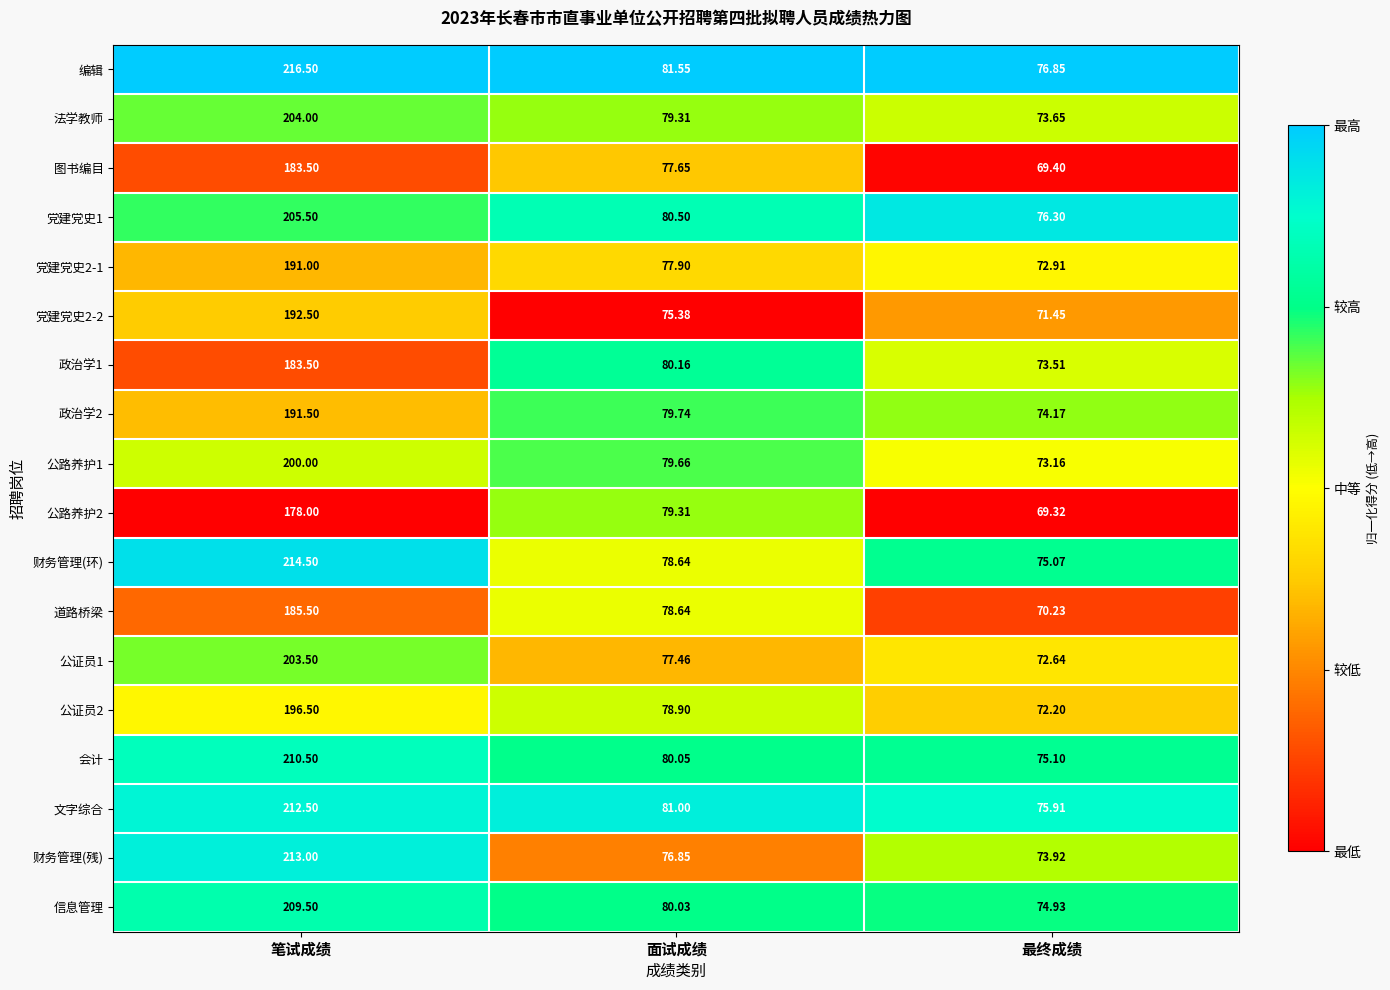

List the labels in order of 党建党史2-2 value, smallest first.

最终成绩, 面试成绩, 笔试成绩